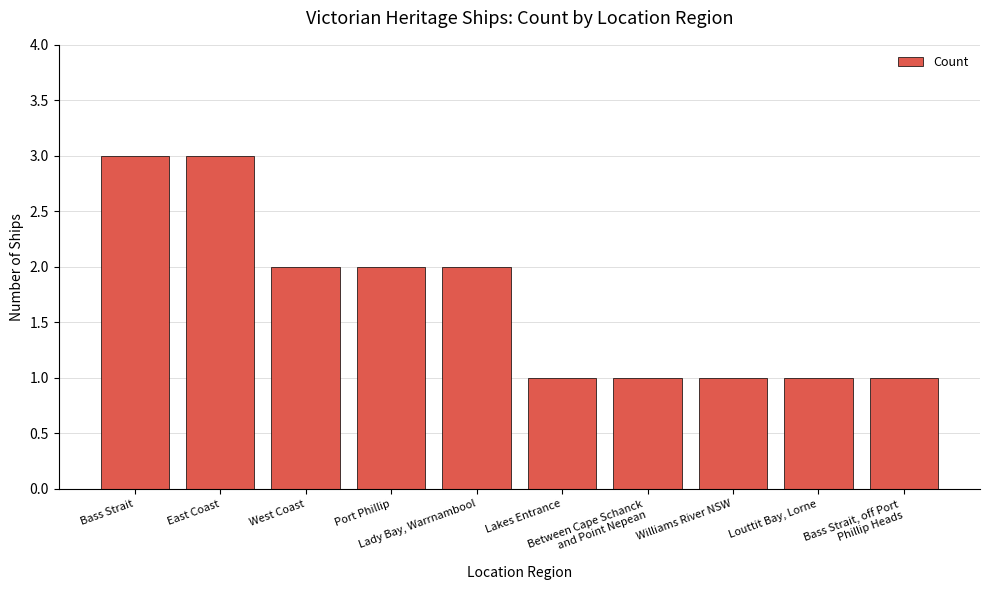

What is the value of the 6th bar from the left?

1